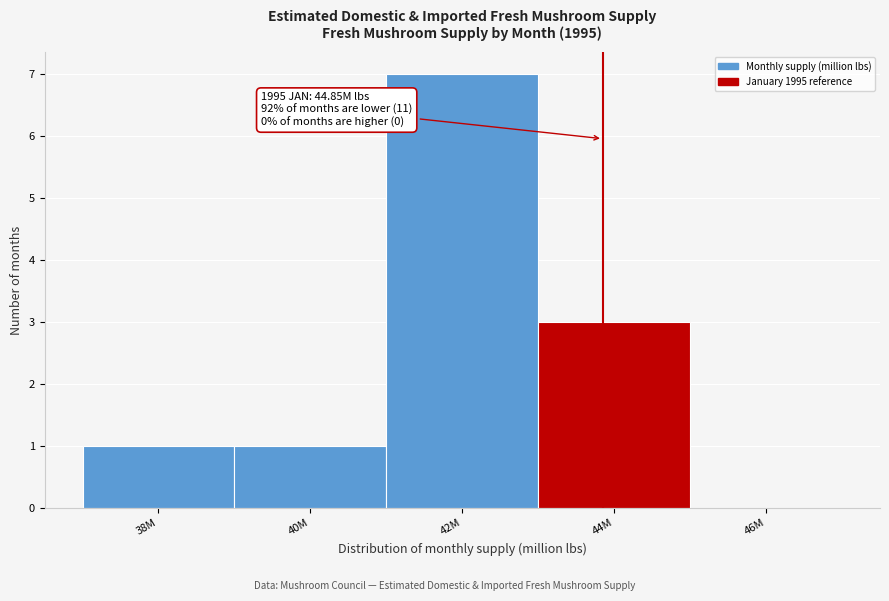

Reading left to right, extract all data points from this chart.

38M=1	40M=1	42M=7	44M=3	46M=0